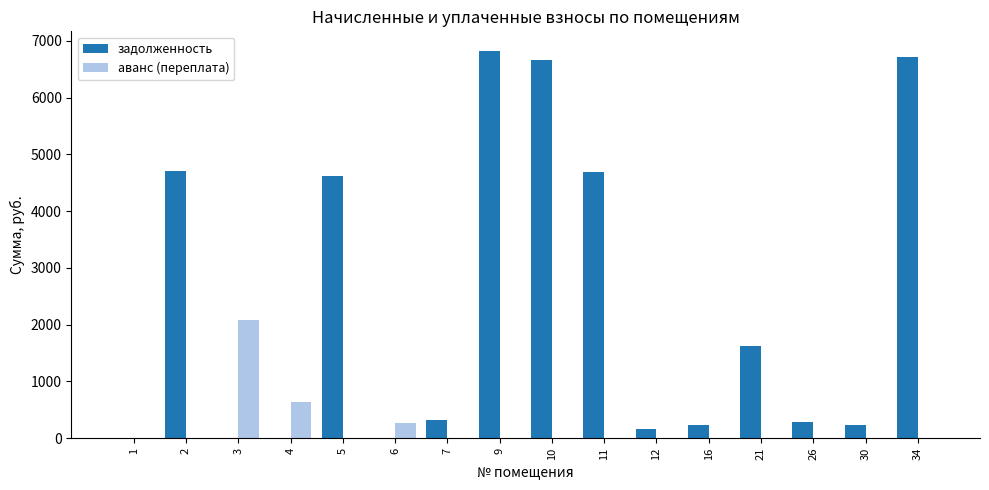

The value of аванс (переплата) at 16 is 0.0. True or false?

True